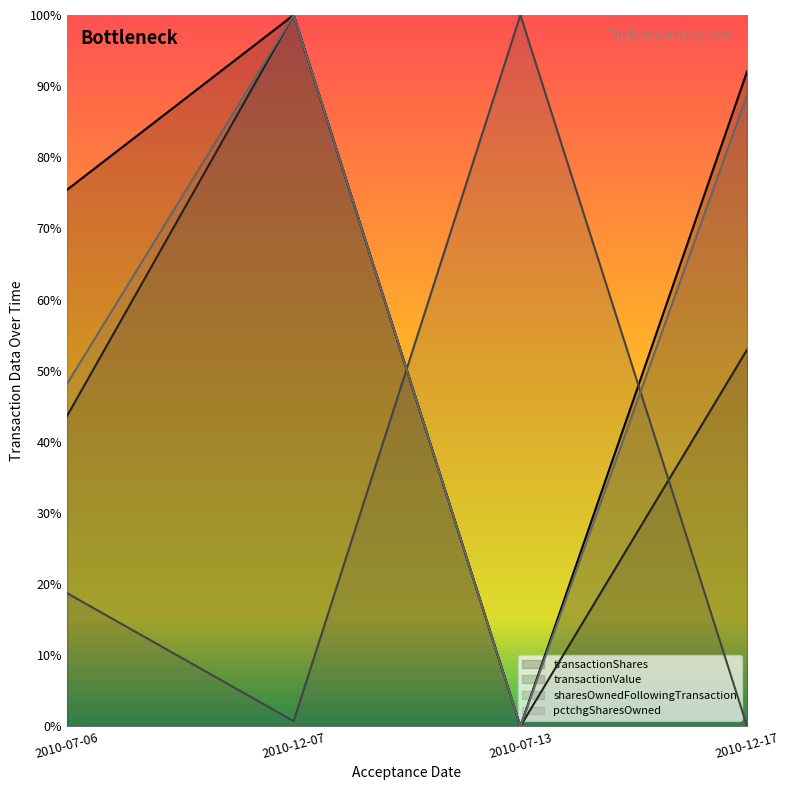

What is the difference between the maximum and second lowest values in the sharesOwnedFollowingTransaction series?

99.3